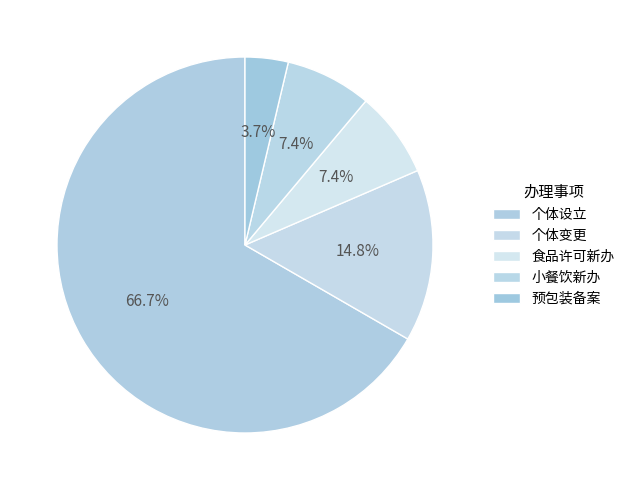

Is it true that 小餐饮新办 is 16% of the pie?

False